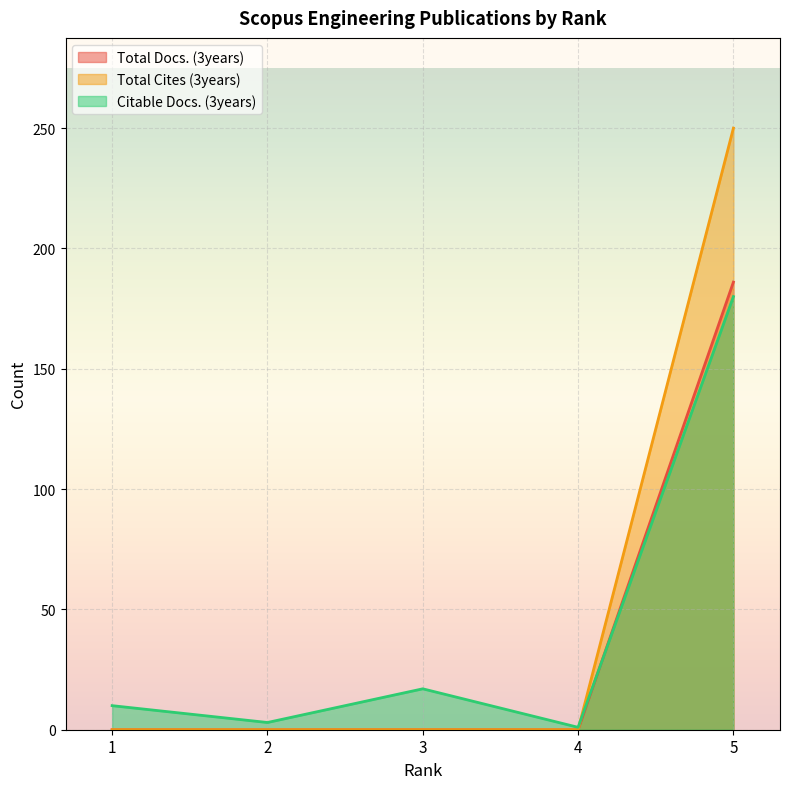

At how many categories does at least one series exceed 60?

1